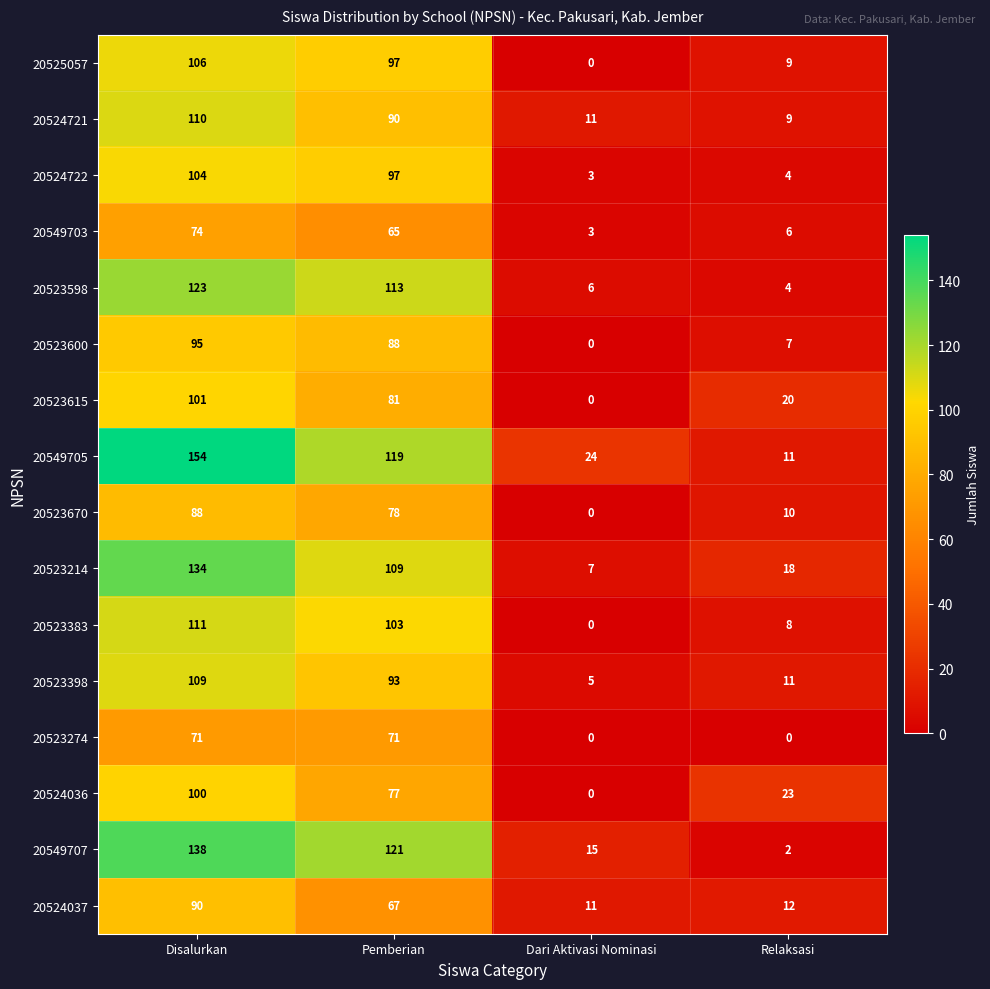

What is the highest value of the 20525057 series?

106